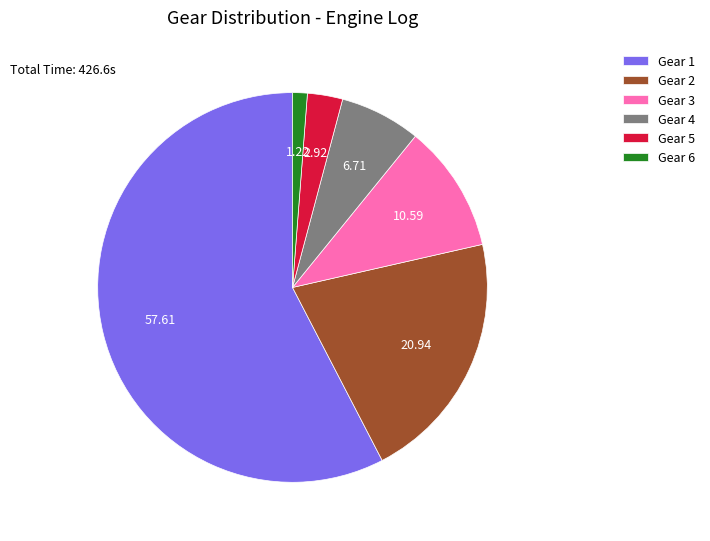

Is there a majority slice in this chart?

Yes